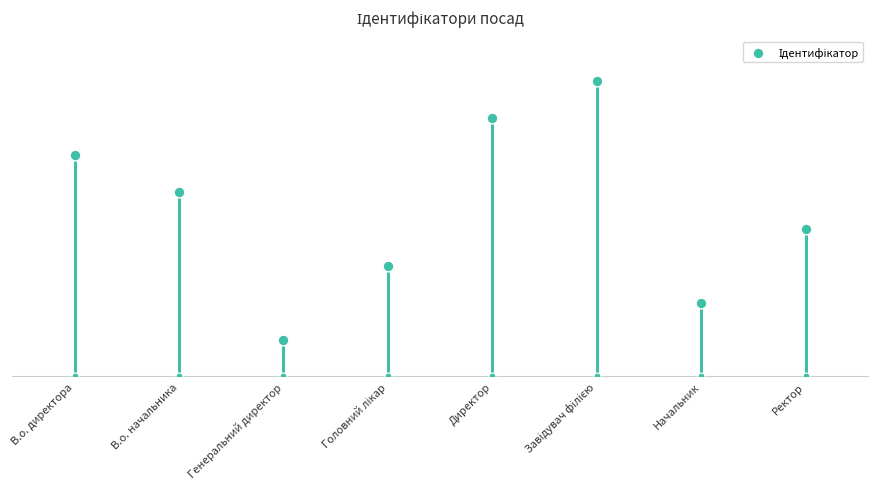

Between В.о. начальника and Директор, which is larger?

Директор